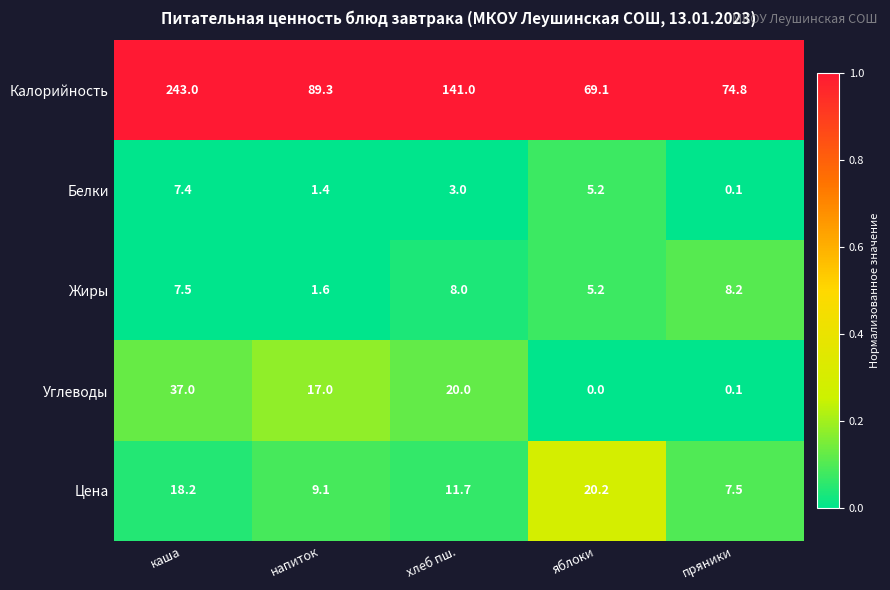

What is the total value across all series at хлеб пш.?

183.7